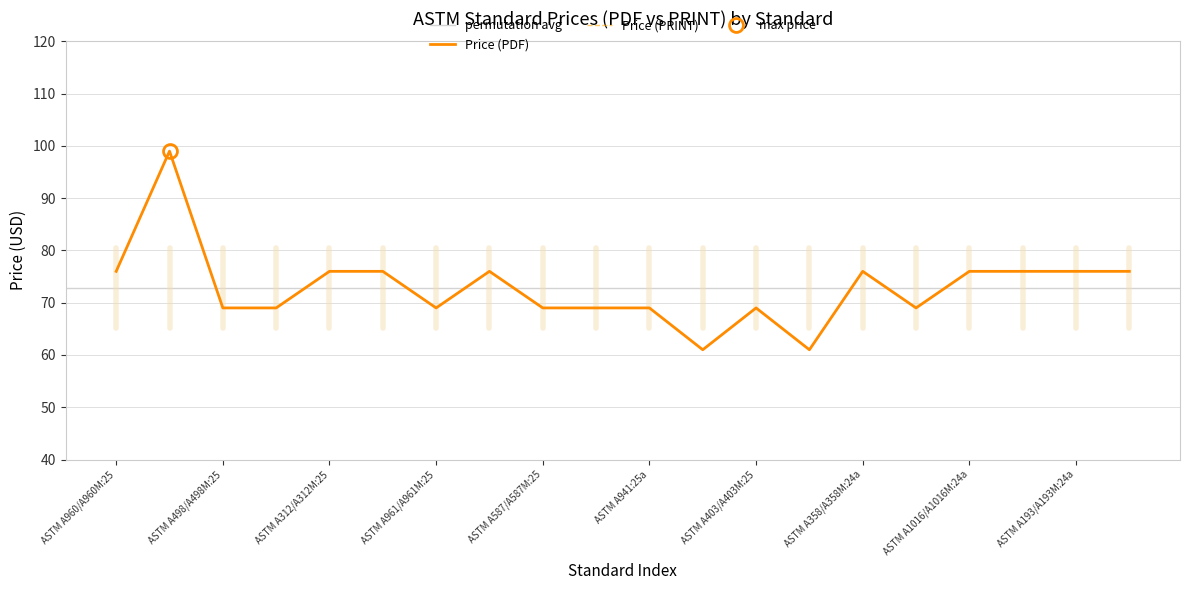

Which series has the widest spread of values?

Price (PDF)